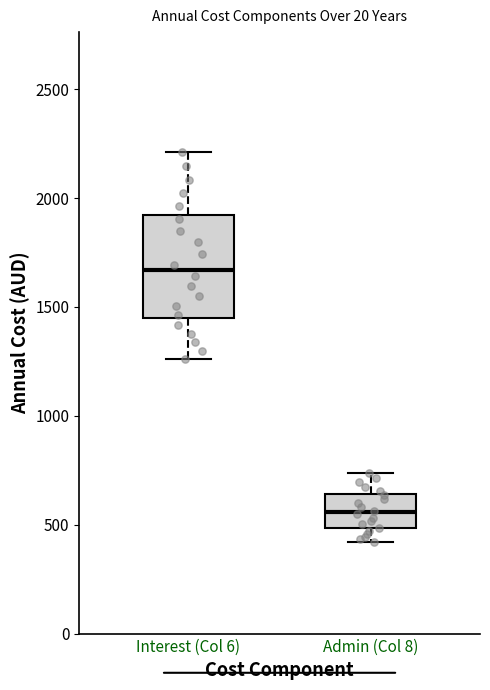

Which box has the lowest median line?

Admin (Col 8)